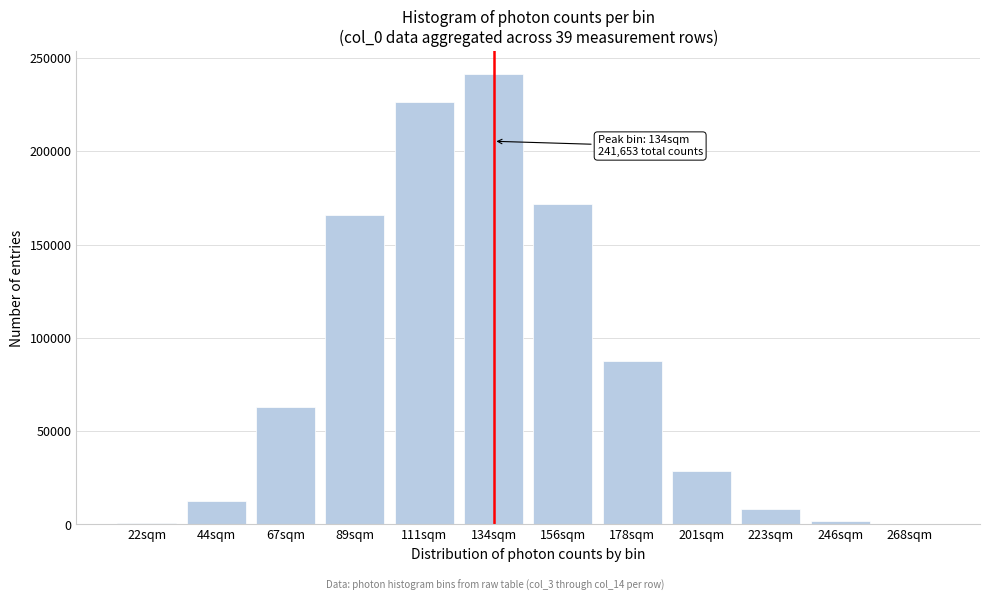

What is the sum of all values?

1008688